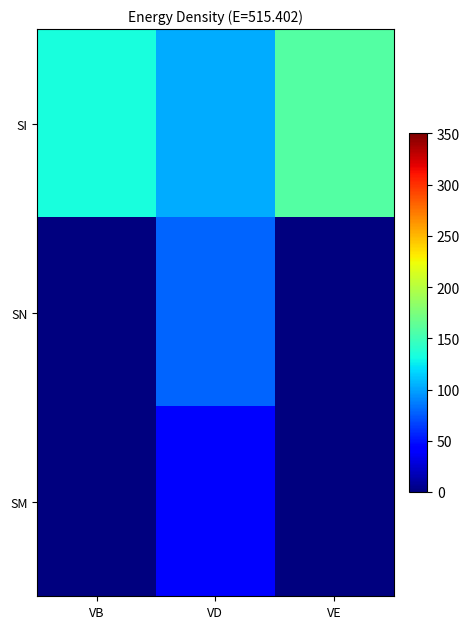

Rank the series by their maximum value, from highest to lowest.

SI, SN, SM